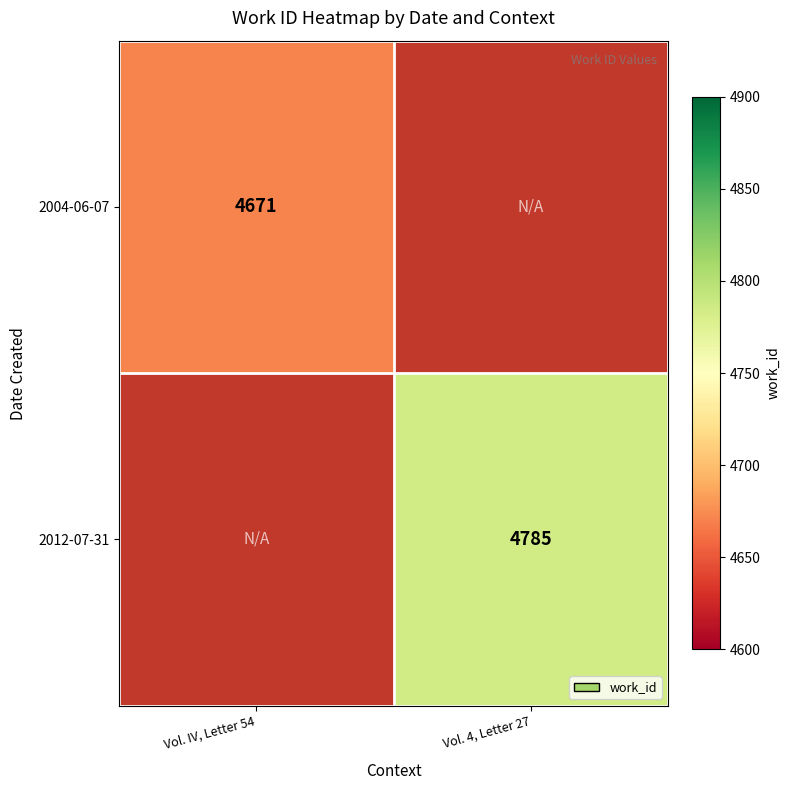

Is the value of 2012-07-31 at Vol. 4, Letter 27 greater than the value of 2004-06-07 at Vol. IV, Letter 54?

Yes